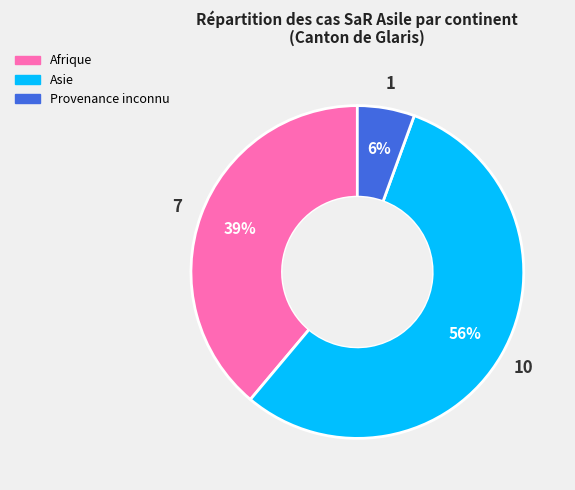

To the nearest percent, what is the difference between the largest and smallest slice percentages?

50%